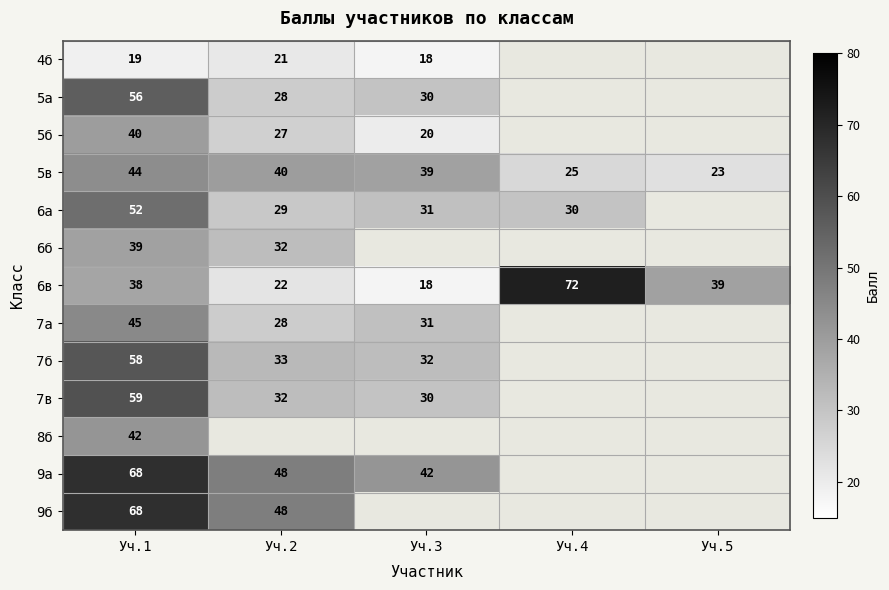

The value of 6а at Уч.3 is 31. True or false?

True